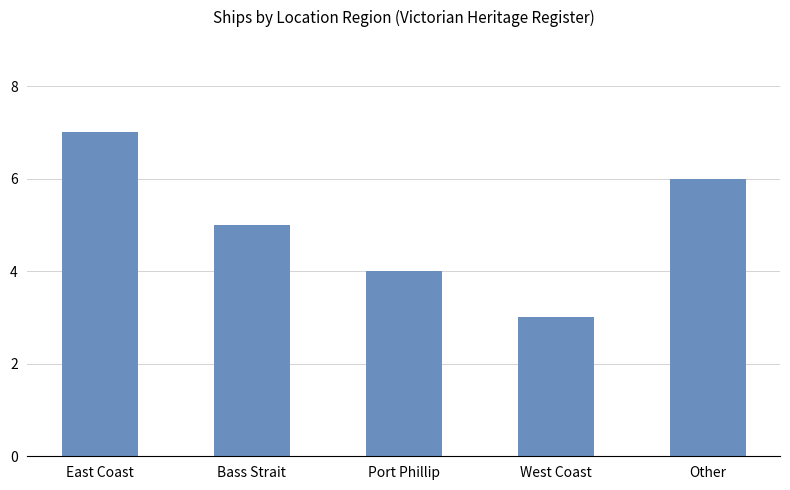

What is the label of the 4th bar from the right?

Bass Strait